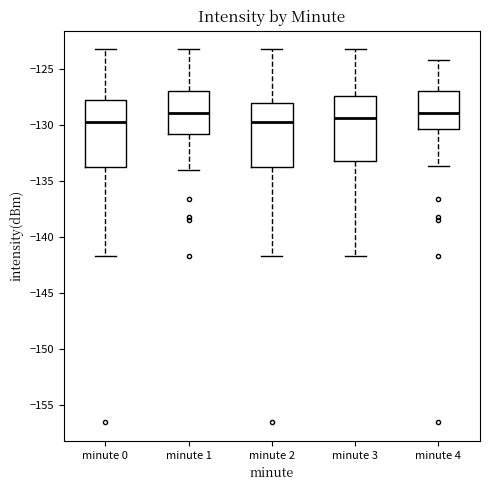

Reading left to right, read every box against the y-axis: the position of its median line, the range the box covers, and the ends of its whiskers. The values are not printed on the chart, so give them approximately, as read against the axis.

minute 0: median -129.5, box -134.0 to -128.0, whiskers -141.5 to -123.5
minute 1: median -129.0, box -131.0 to -127.0, whiskers -134.0 to -123.5
minute 2: median -129.5, box -134.0 to -128.0, whiskers -141.5 to -123.5
minute 3: median -129.5, box -133.0 to -127.5, whiskers -141.5 to -123.5
minute 4: median -129.0, box -130.5 to -127.0, whiskers -133.5 to -124.0